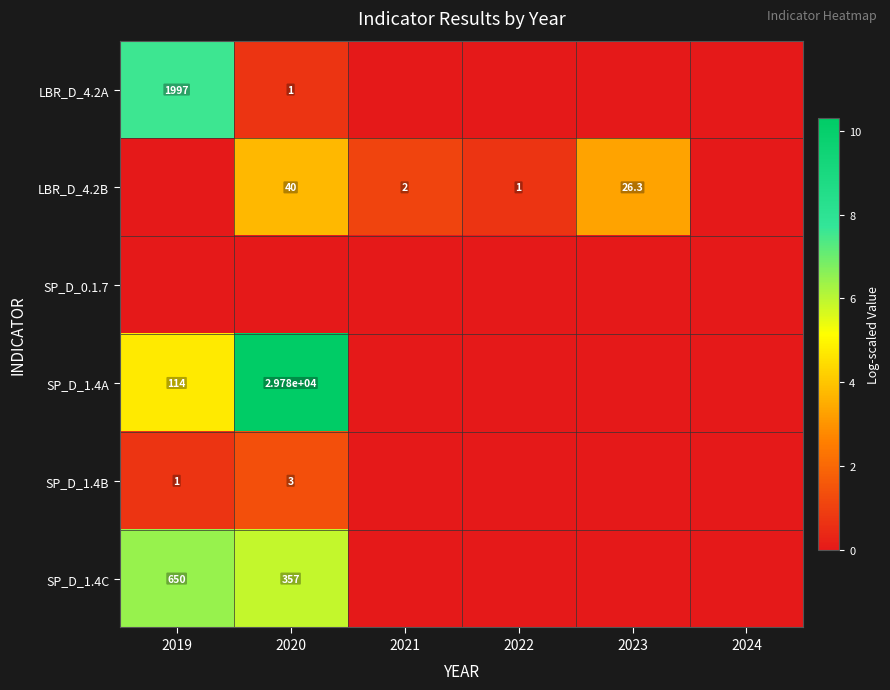

Which label corresponds to the largest value in the chart?

2020